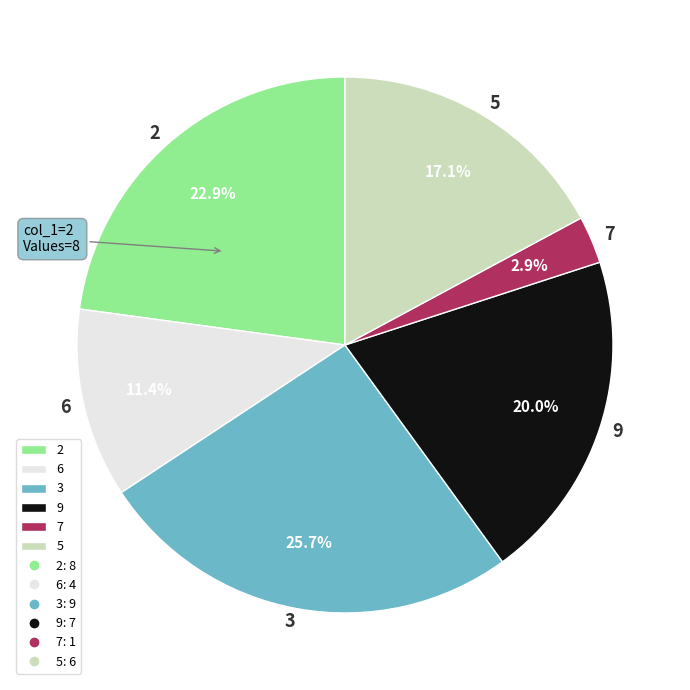

The 2 slice represents 14% of the pie. True or false?

False